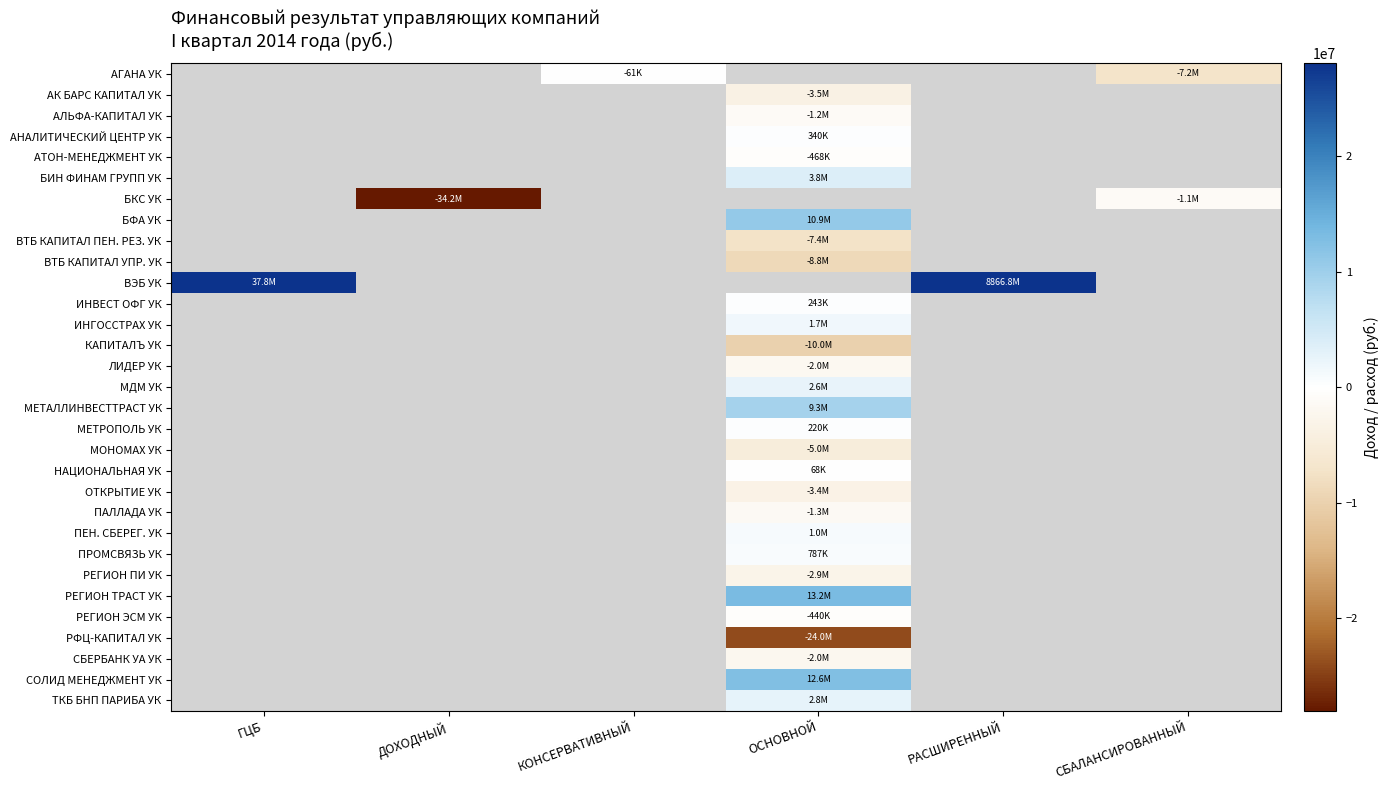

Between СБАЛАНСИРОВАННЫЙ and РАСШИРЕННЫЙ, which is larger?

РАСШИРЕННЫЙ